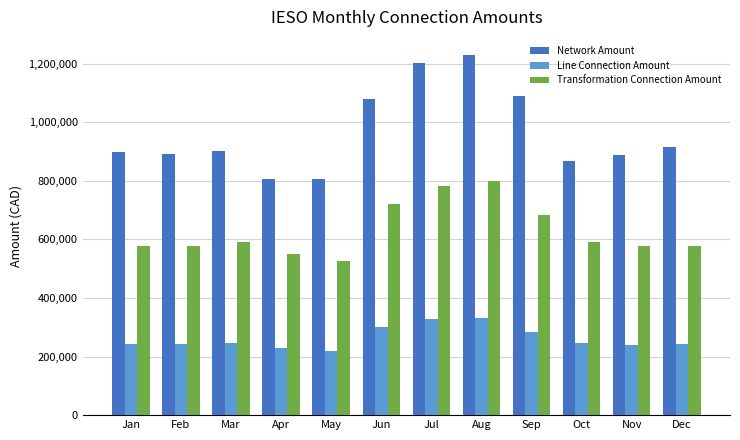

What is the difference between the maximum and minimum values in the Line Connection Amount series?

112536.0